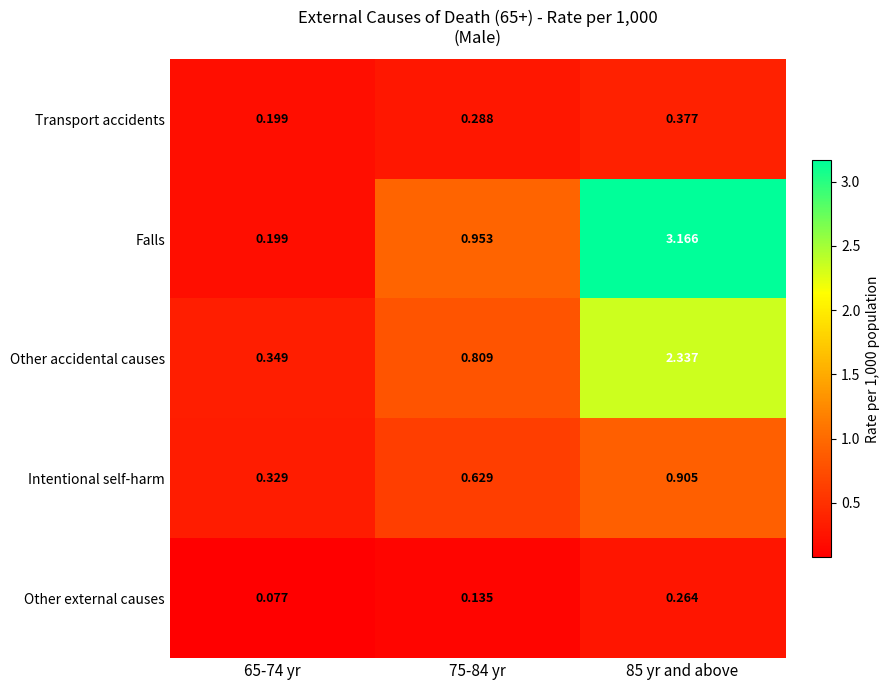

List the series in order of their peak value, lowest first.

Other external causes, Transport accidents, Intentional self-harm, Other accidental causes, Falls